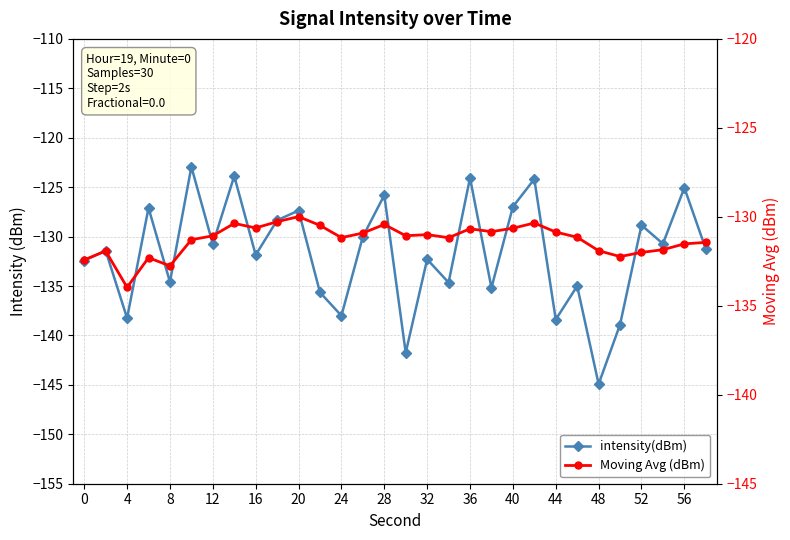

How many categories are shown in the chart?

30